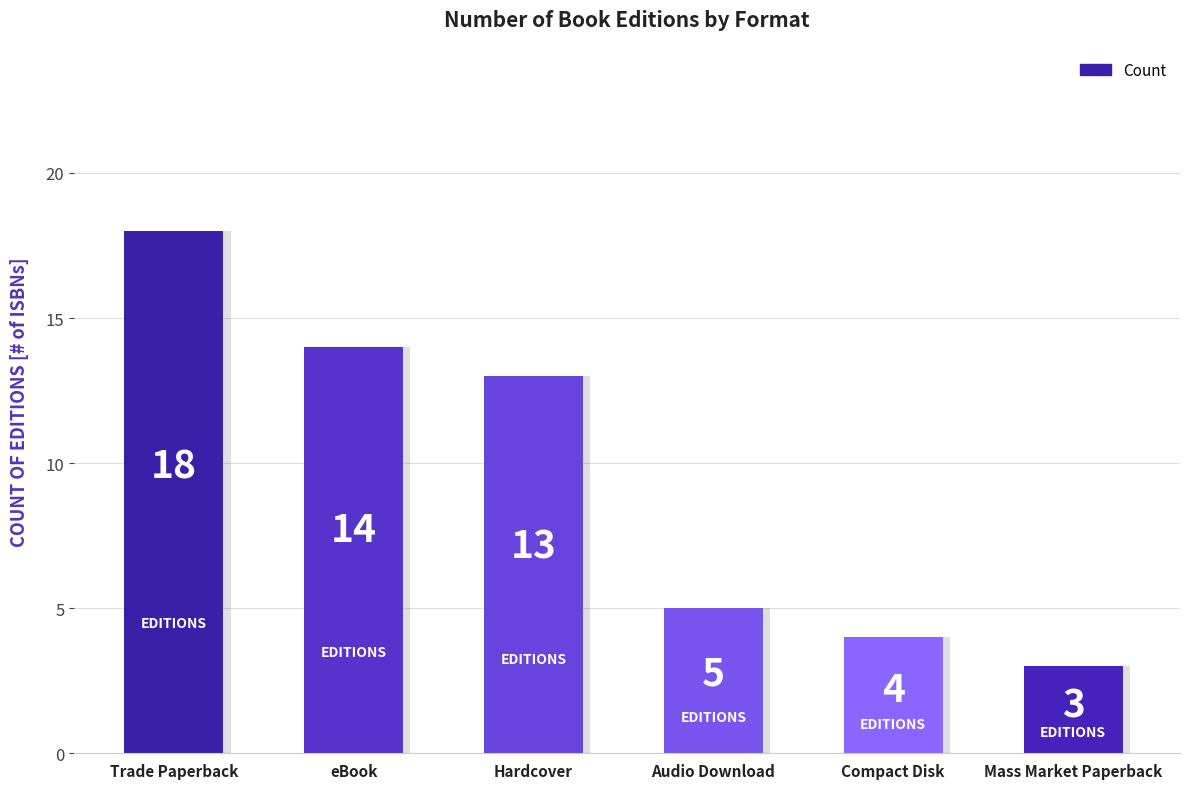

What position from the right is Audio Download?

3